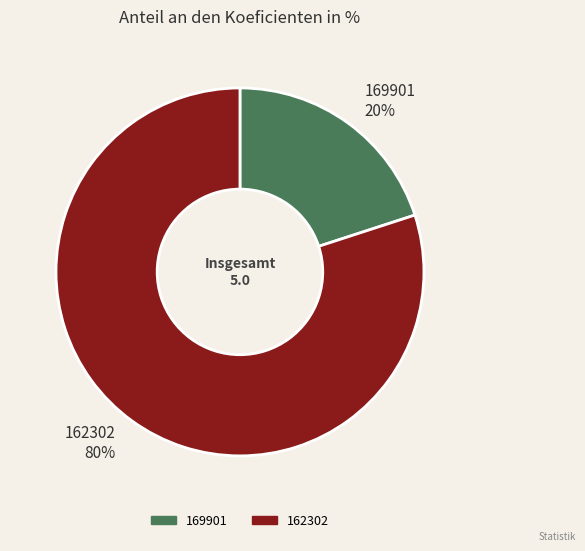

Do 162302 and 169901 together represent more than half of the pie?

Yes